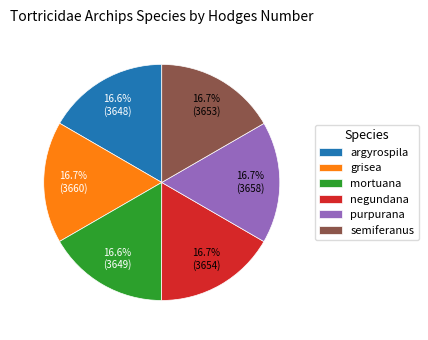

Do semiferanus and purpurana together represent more than half of the pie?

No